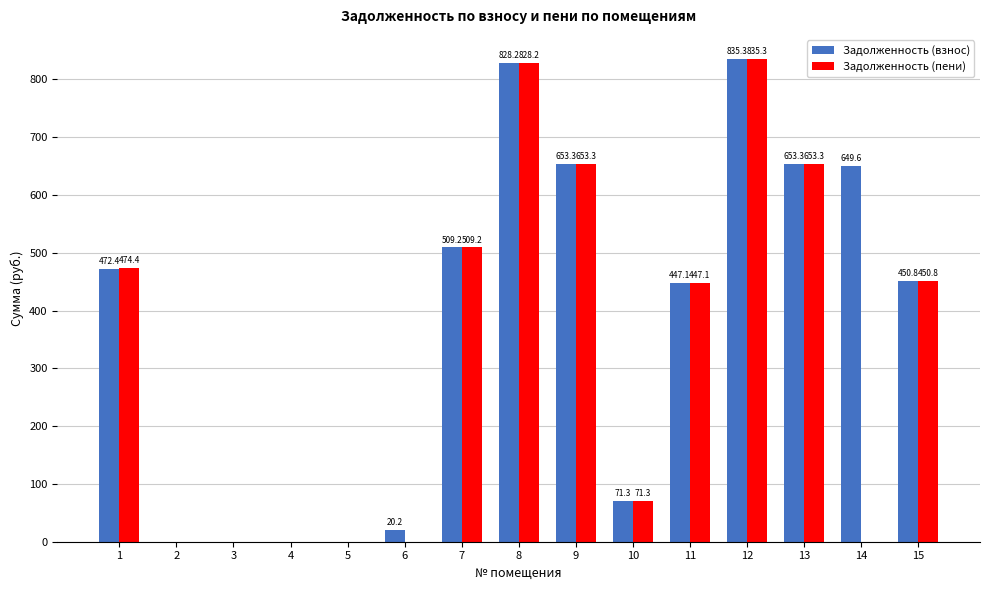

What is the highest value of the Задолженность (пени) series?

835.3